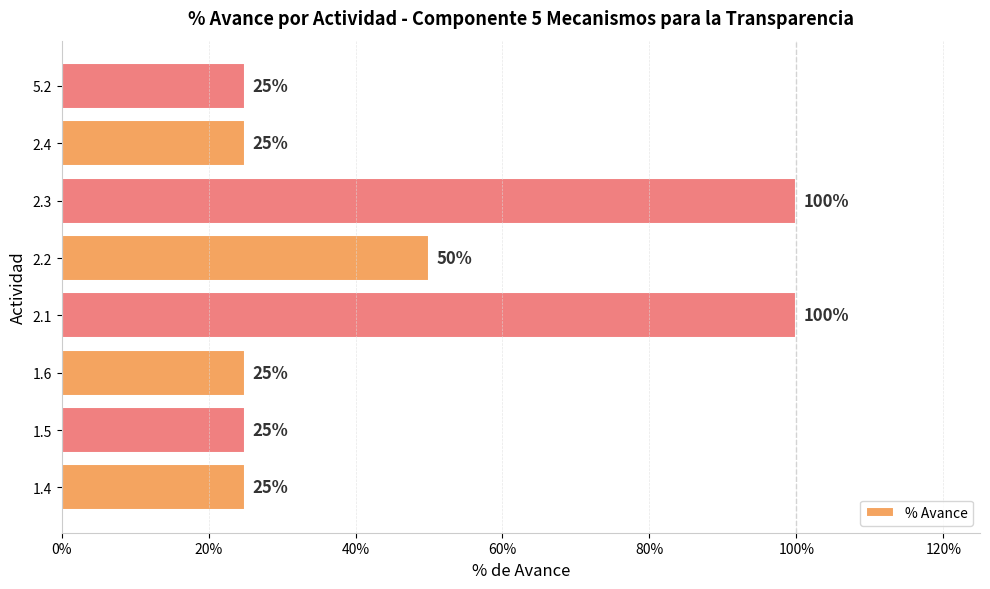

Does the chart contain any negative values?

No